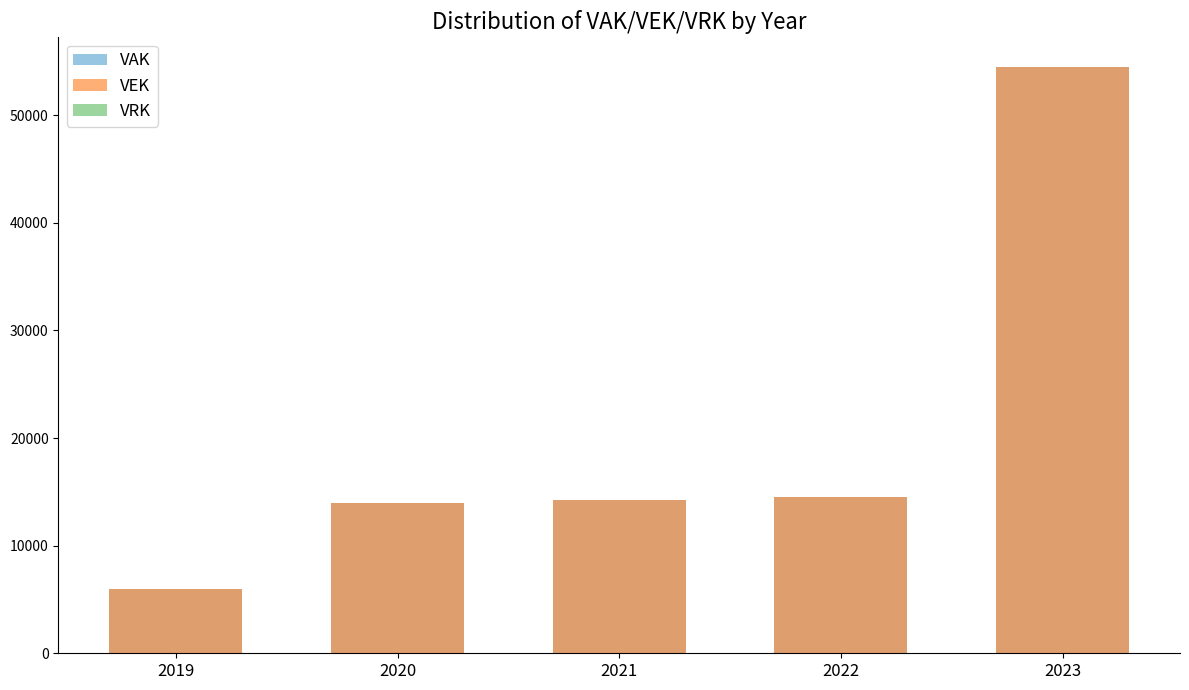

How many distinct data groups are displayed?

3